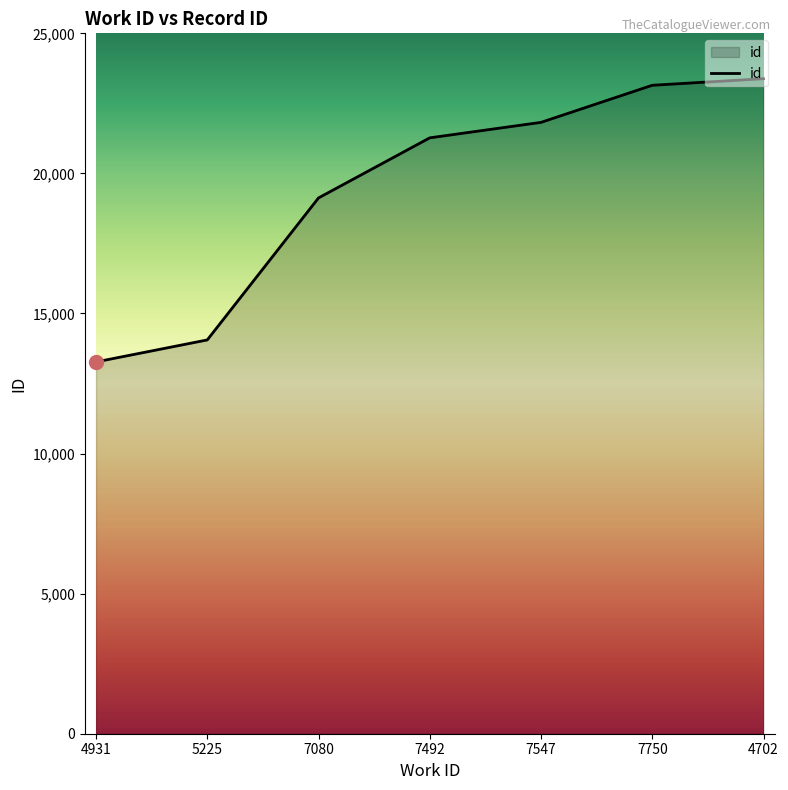

List the labels in order of value, largest first.

4702, 7750, 7547, 7492, 7080, 5225, 4931